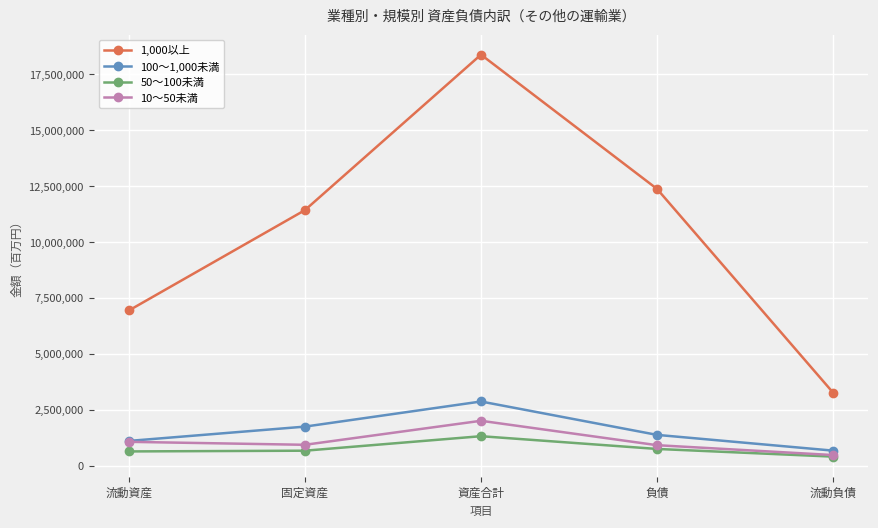

True or false: 1,000以上 and 50～100未満 intersect in this chart.

False